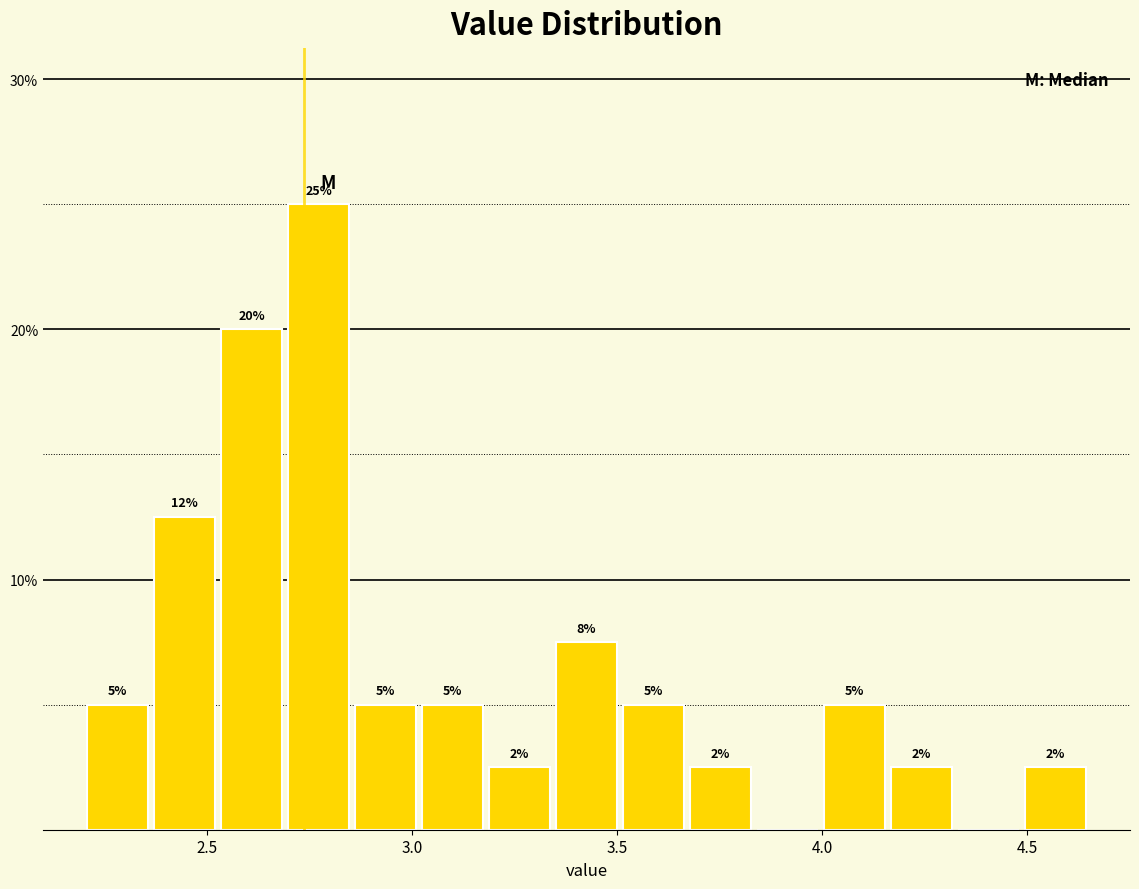

Around what value on the x-axis is the tallest bar? Give the approximate position of its centre, as read against the axis.

2.75